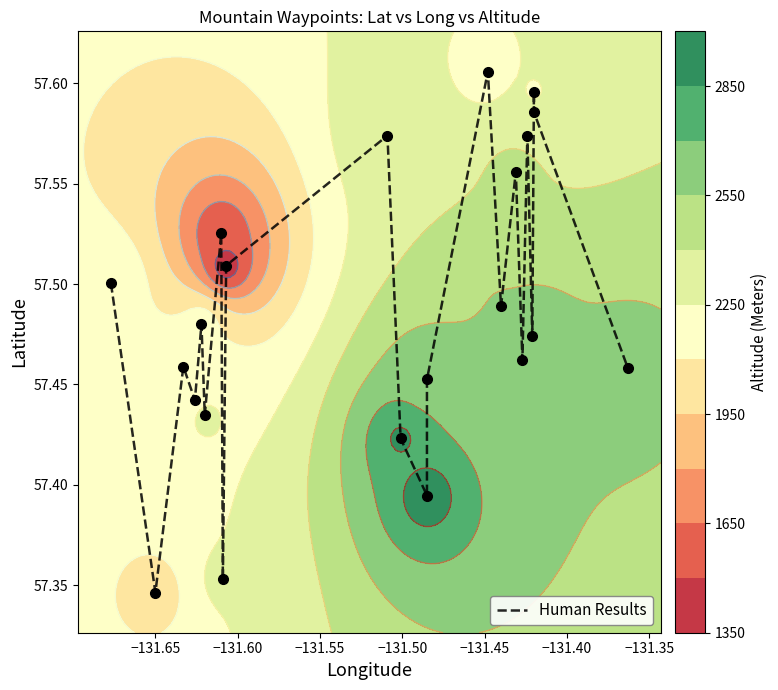

Reading left to right, list all the values displayed in this chart.

57.5	57.3	57.5	57.4	57.5	57.4	57.5	57.4	57.5	57.6	57.4	57.4	57.5	57.6	57.5	57.6	57.5	57.6	57.5	57.6	57.6	57.5